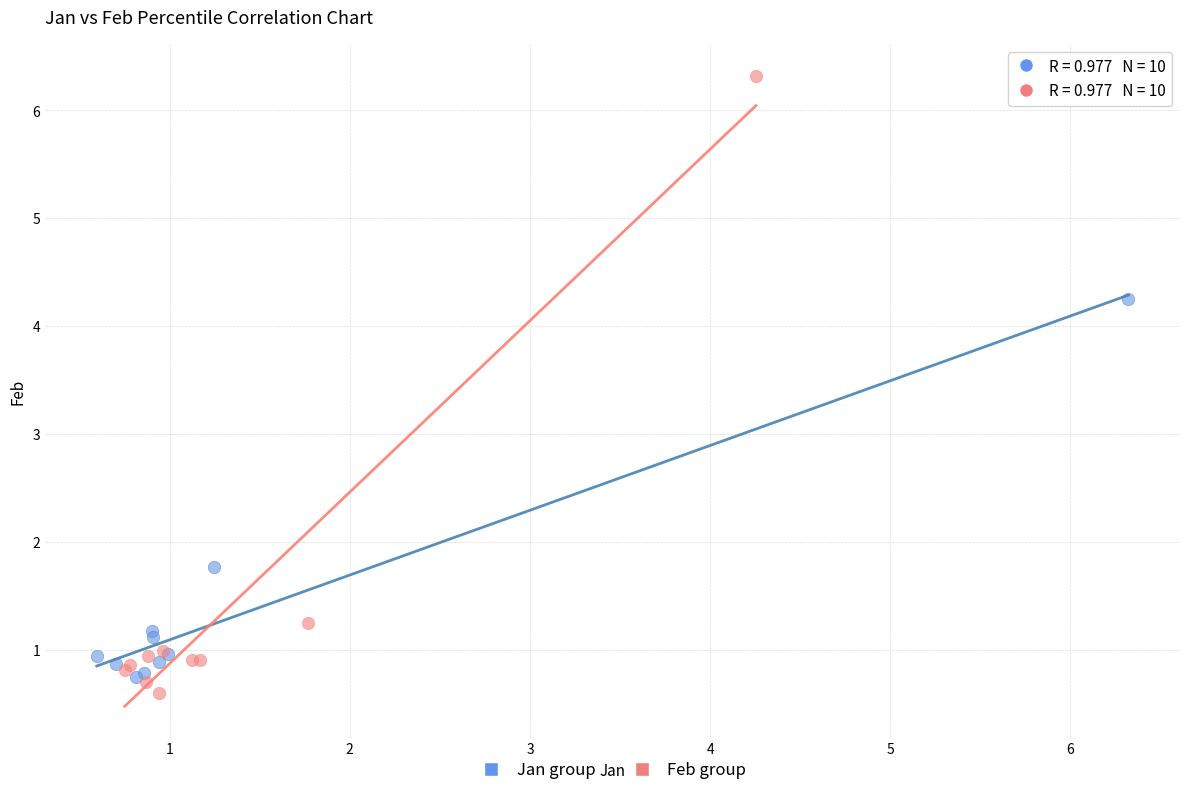

Which series has the widest spread of Y values?

Feb group